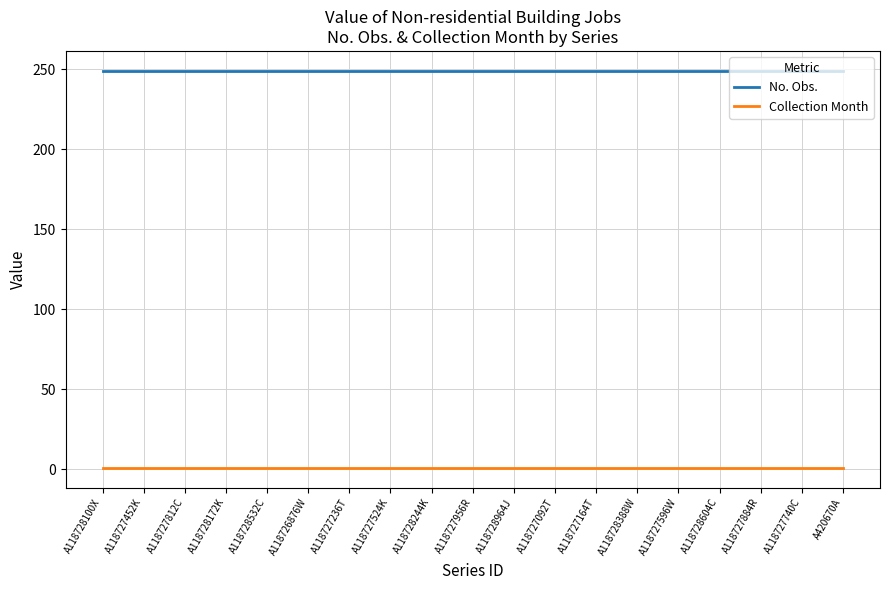

What is the maximum value shown in the chart?

249